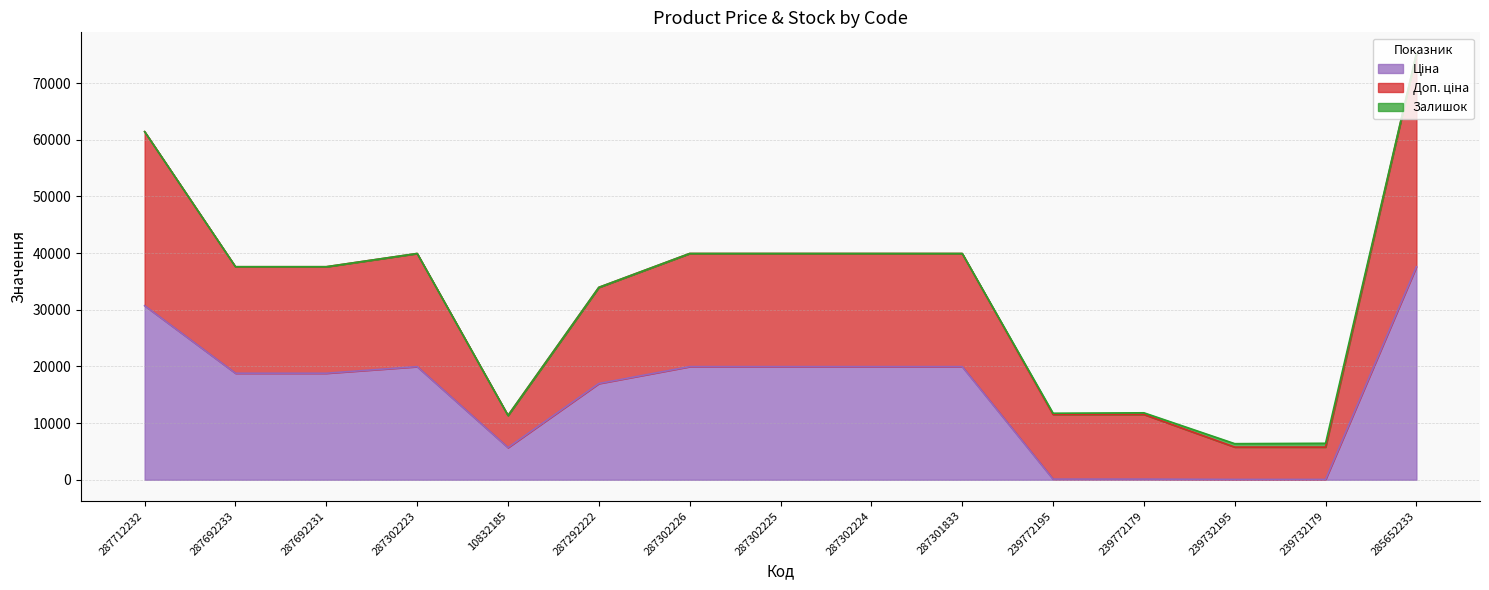

At which category is the sum across all series the highest?

285652233